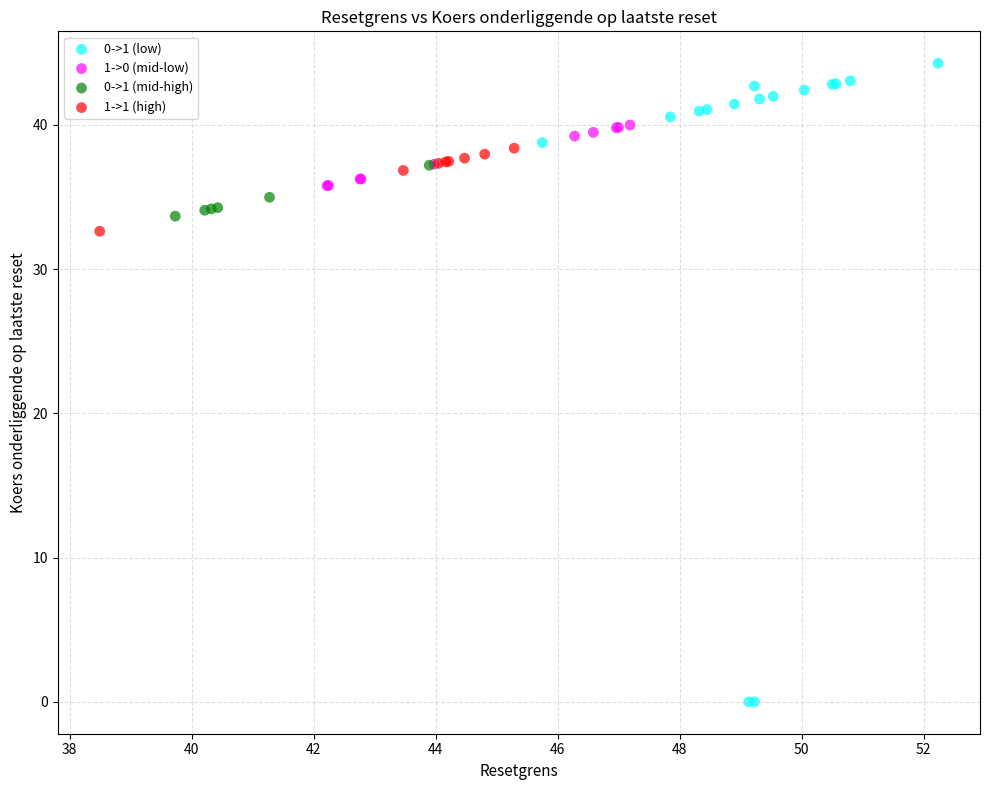

Which series contains the highest Y value?

0->1 (low)